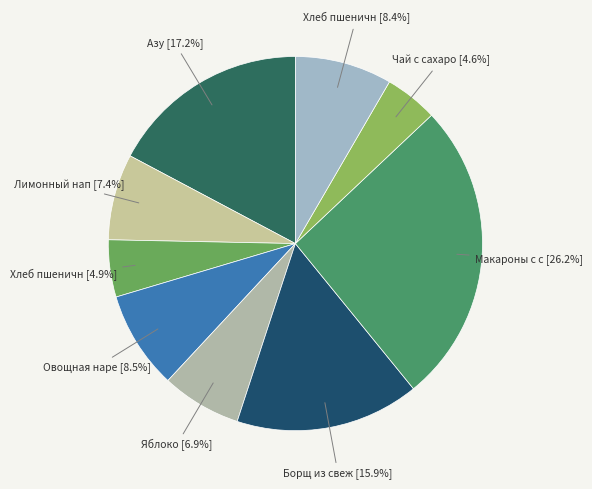

How many slices are in this pie chart?

9